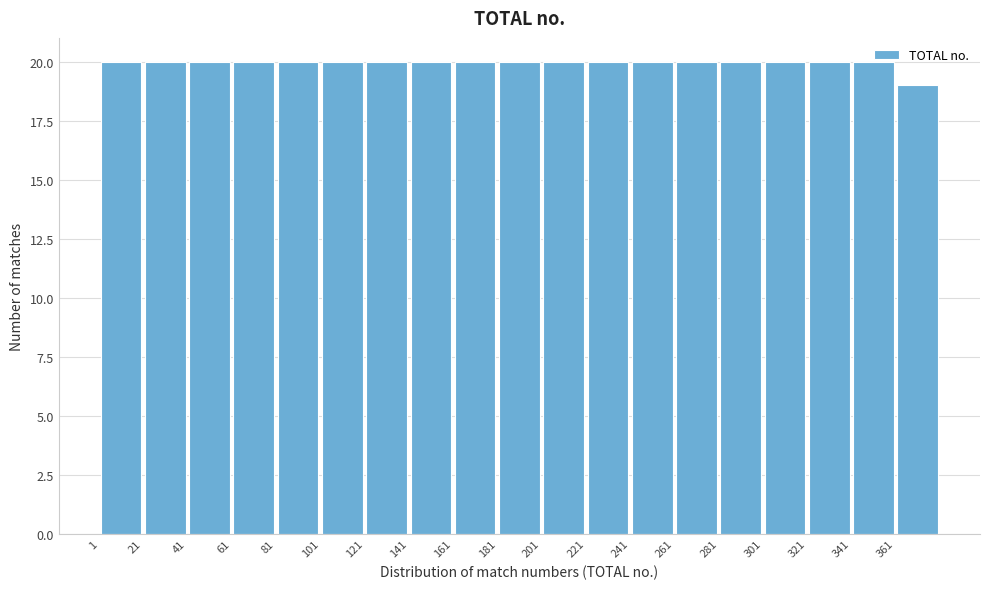

Reading left to right, list every bar in this chart as the range it spans on the x-axis followed by its height. Neither the bar edges nor the heights are printed on the chart, so give them approximately, as read against the axes.

1 to 21: 20
21 to 41: 20
41 to 61: 20
61 to 81: 20
81 to 101: 20
101 to 121: 20
121 to 141: 20
141 to 161: 20
161 to 181: 20
181 to 201: 20
201 to 221: 20
221 to 241: 20
241 to 261: 20
261 to 281: 20
281 to 301: 20
301 to 321: 20
321 to 341: 20
341 to 361: 20
361 to 381: 19